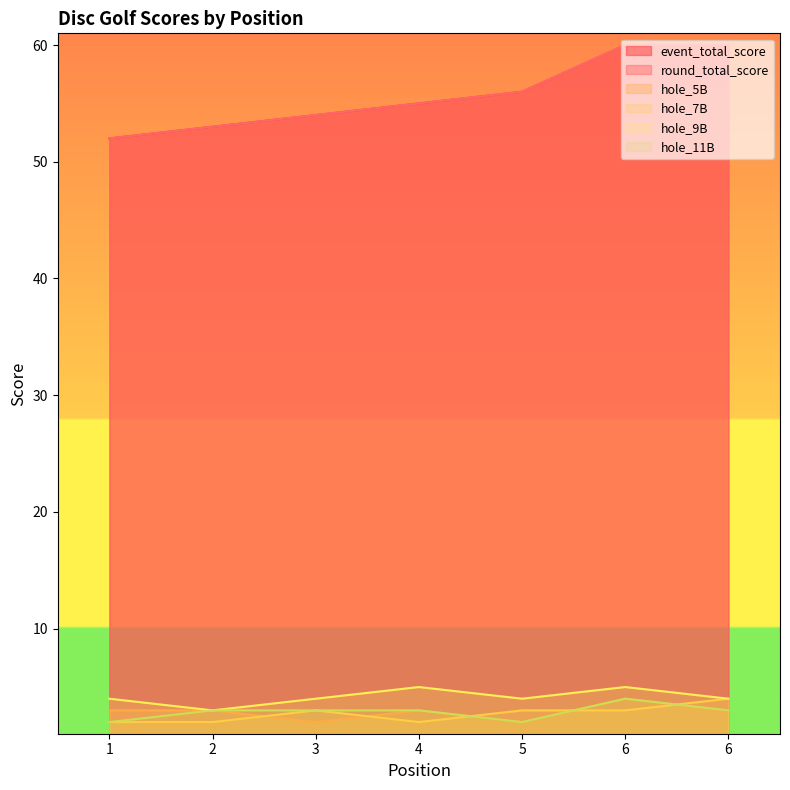

True or false: event_total_score has more than 0 points higher than both neighbors.

False